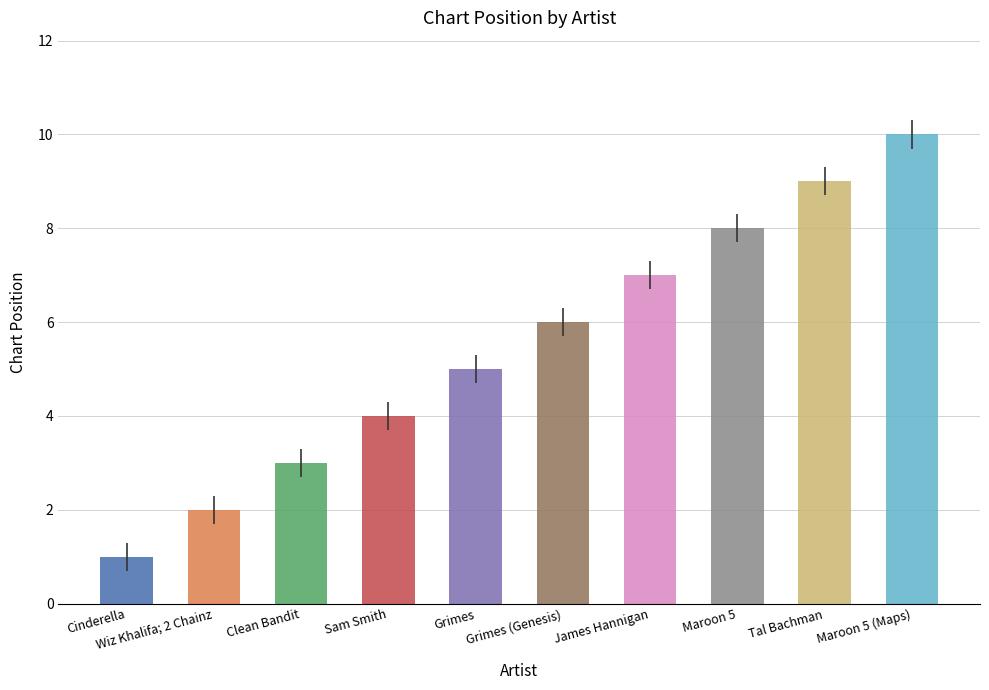

What is the difference between the maximum and minimum values?

9